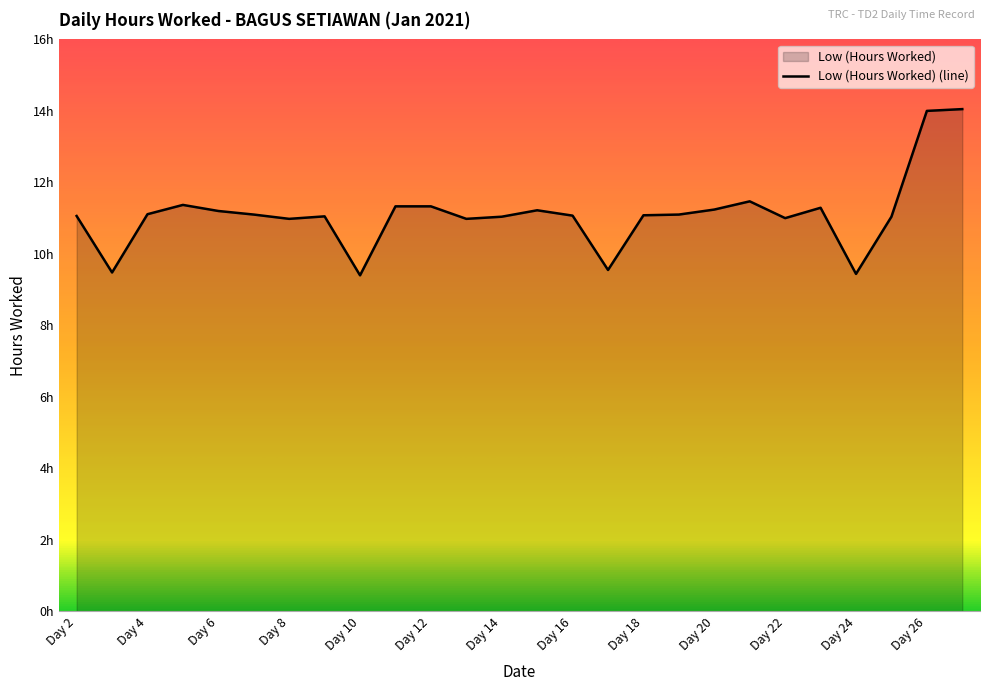

Count the number of categories in the chart.

26